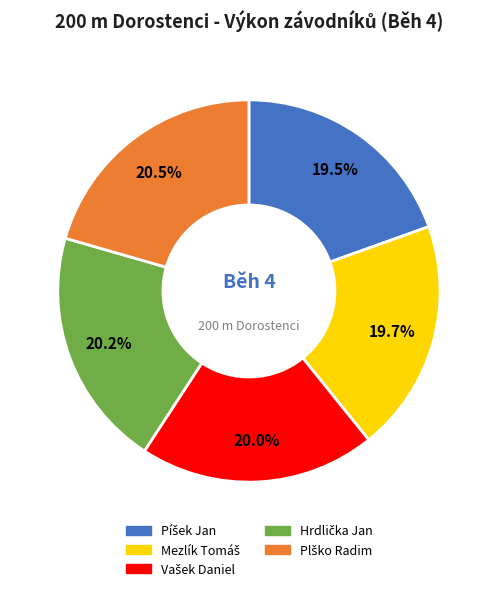

Does any single category account for the majority?

No